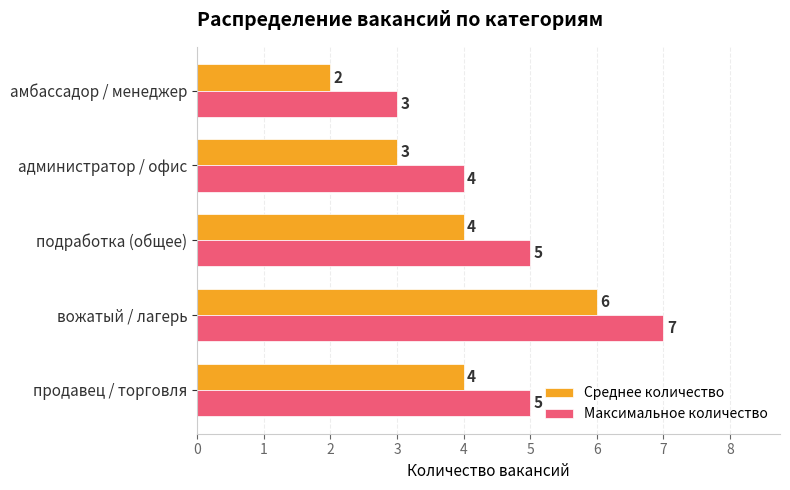

Which label corresponds to the largest value in the chart?

вожатый / лагерь